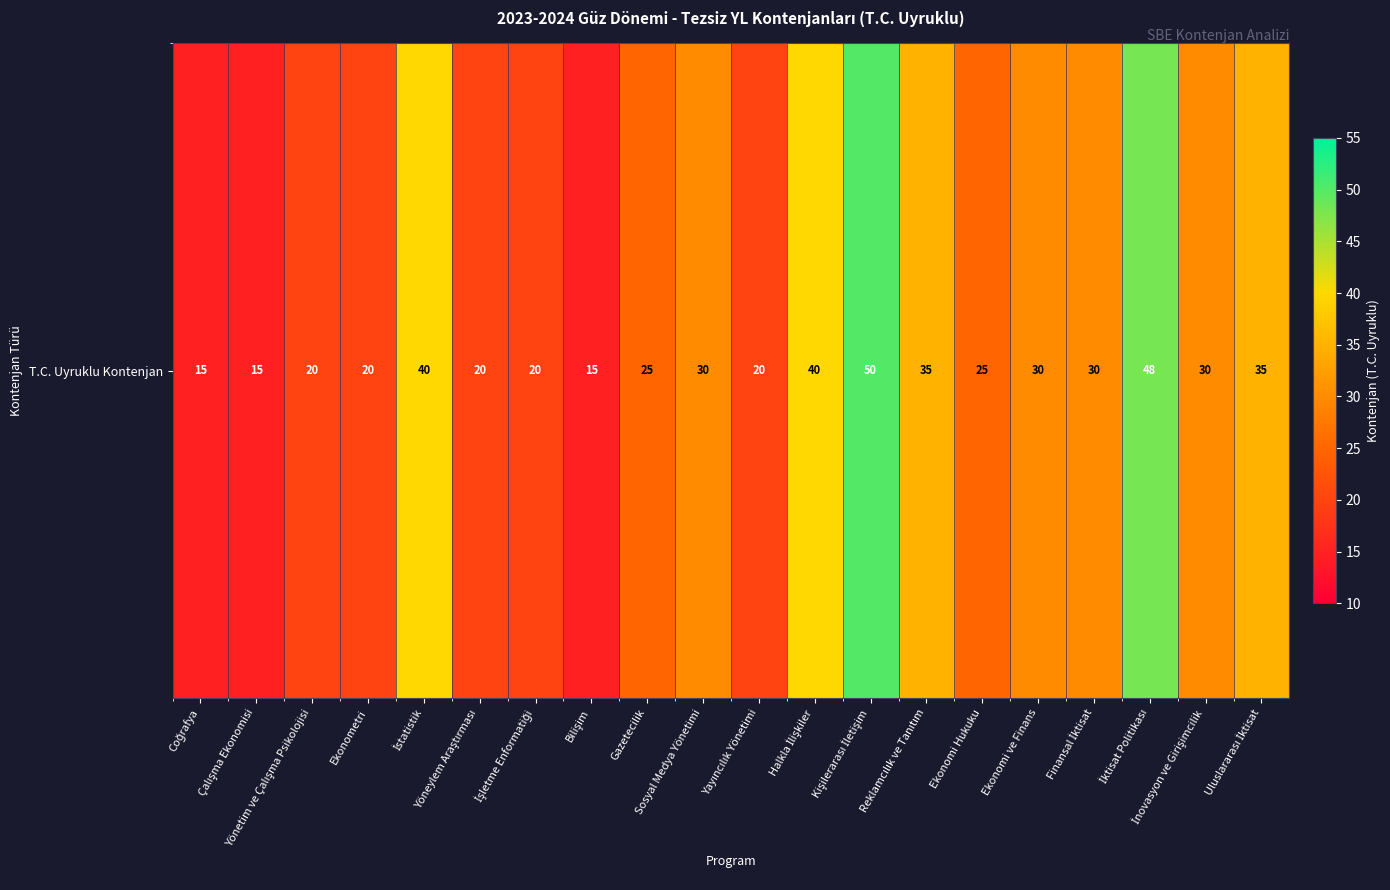

True or false: the data shows 13 at İstatistik.

False